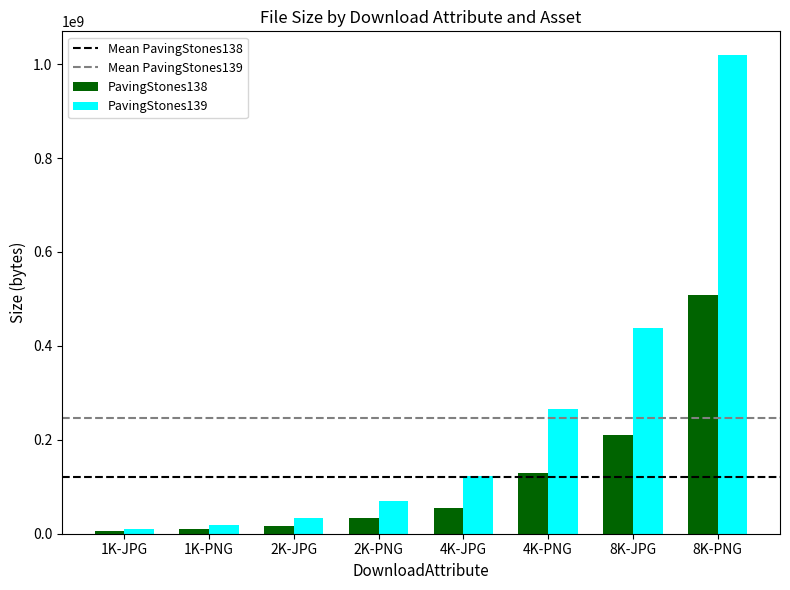

Which series has the widest spread of values?

PavingStones139